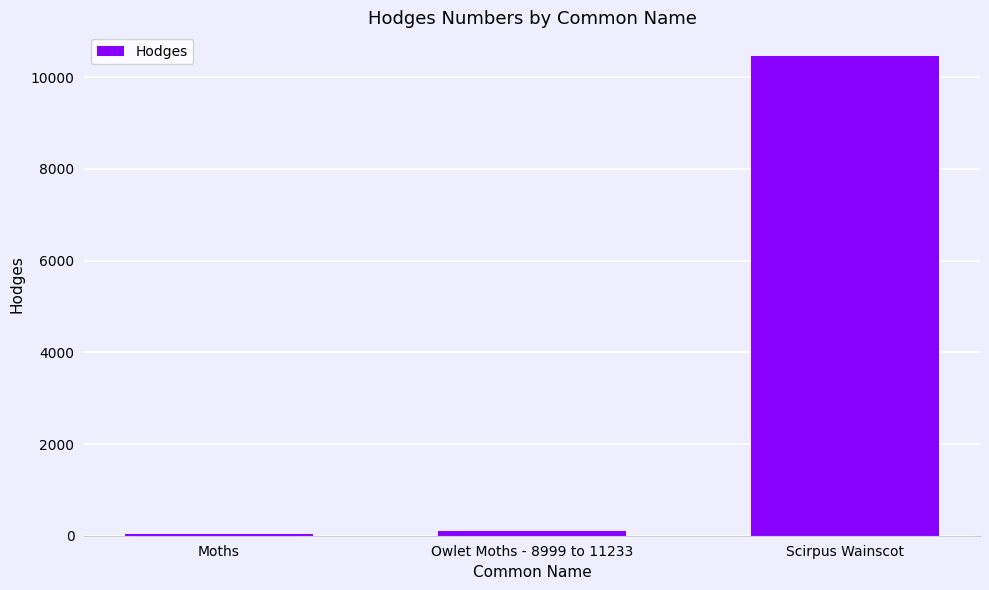

What is the sum of all values?

10577.5